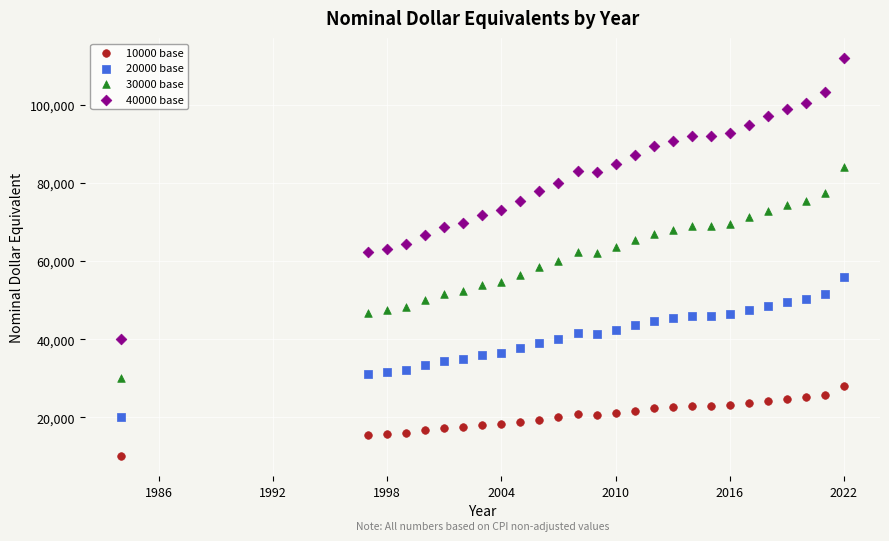

What are all the series names shown in the legend?

10000 base, 20000 base, 30000 base, 40000 base